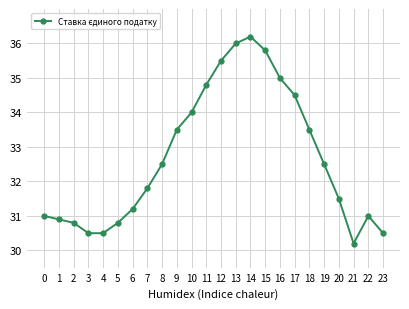

Where is the first local maximum?

14